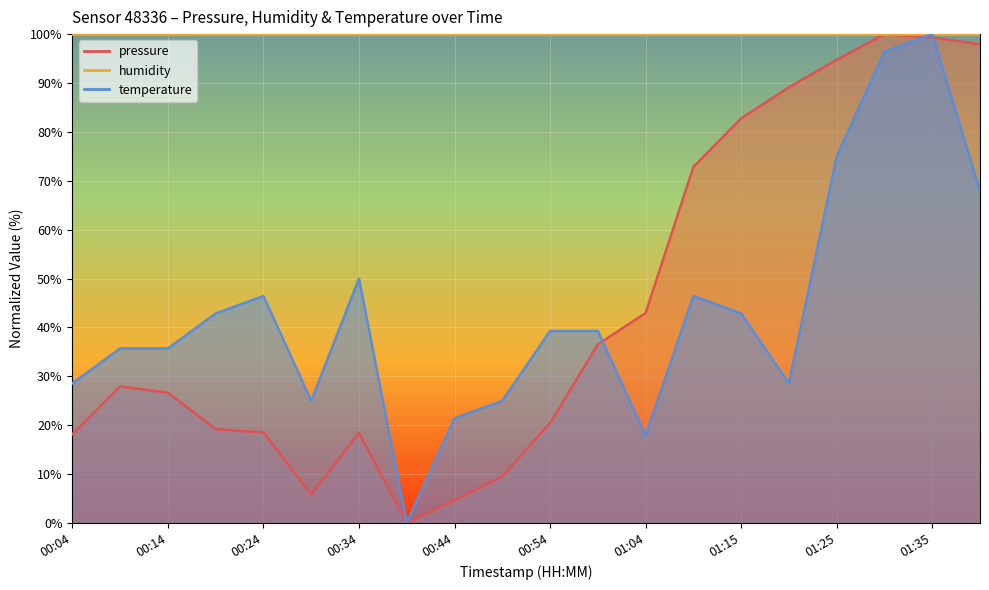

Read the temperature value at 01:30.

96.4